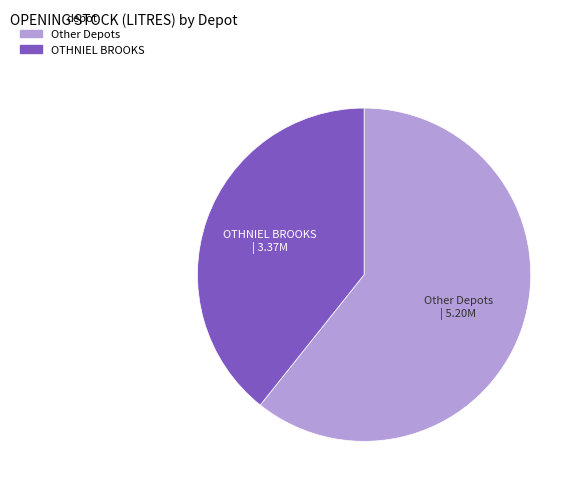

Does any single category account for the majority?

Yes